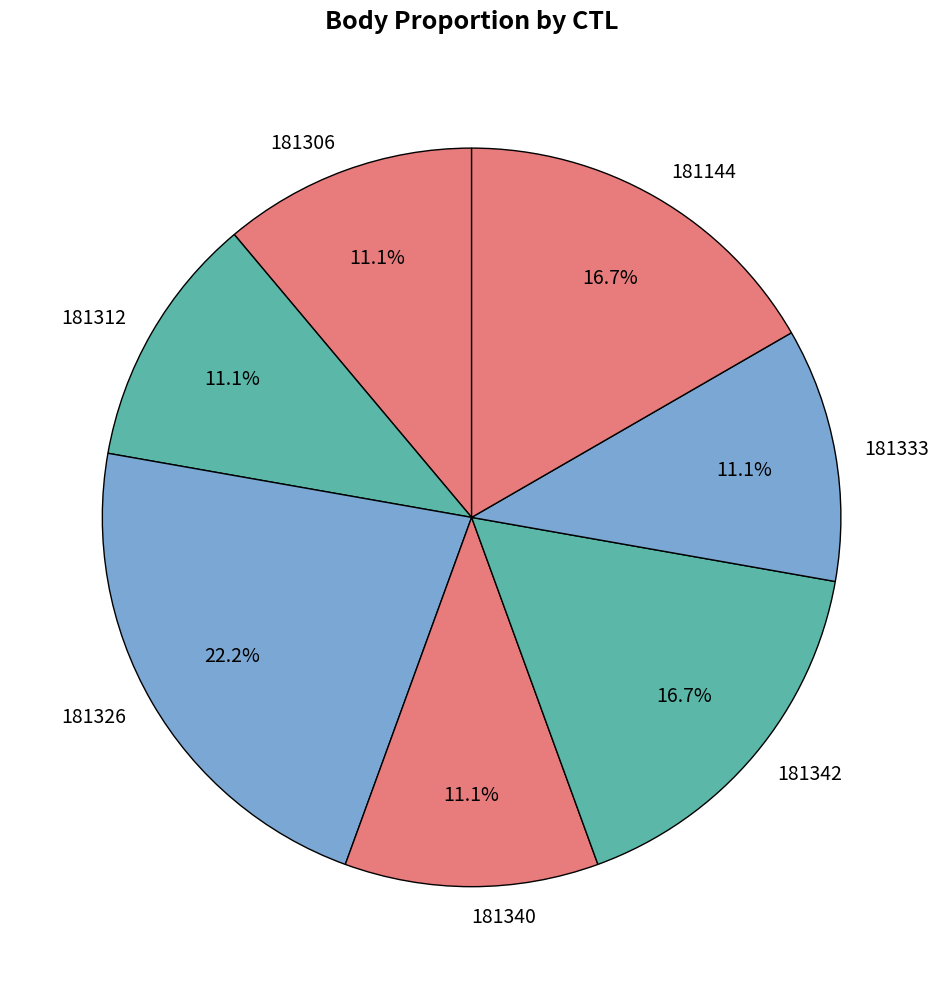

Is there any slice that represents more than half of the pie?

No